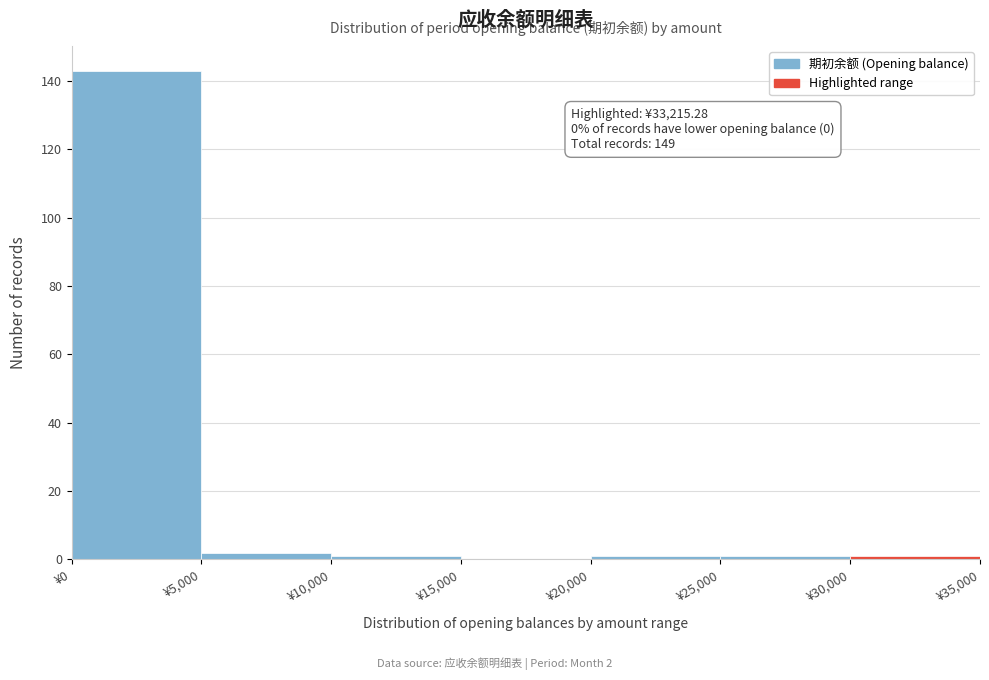

Which range on the x-axis has the tallest bar?

0 to 5000